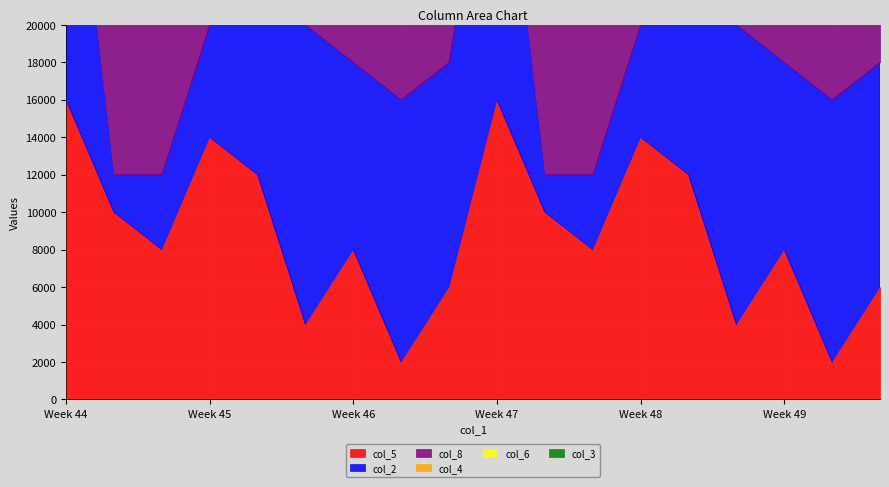

List the series in order of their peak value, lowest first.

col_5, col_6, col_2, col_8, col_4, col_3